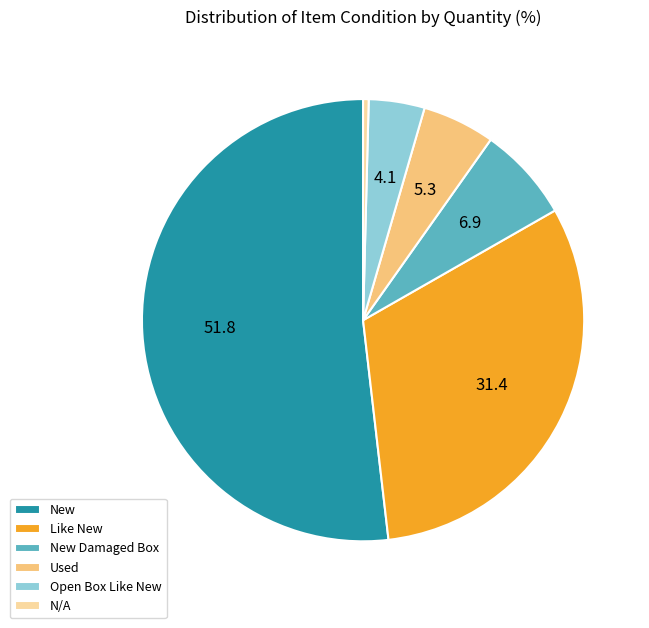

Which category has the biggest portion of the pie?

New